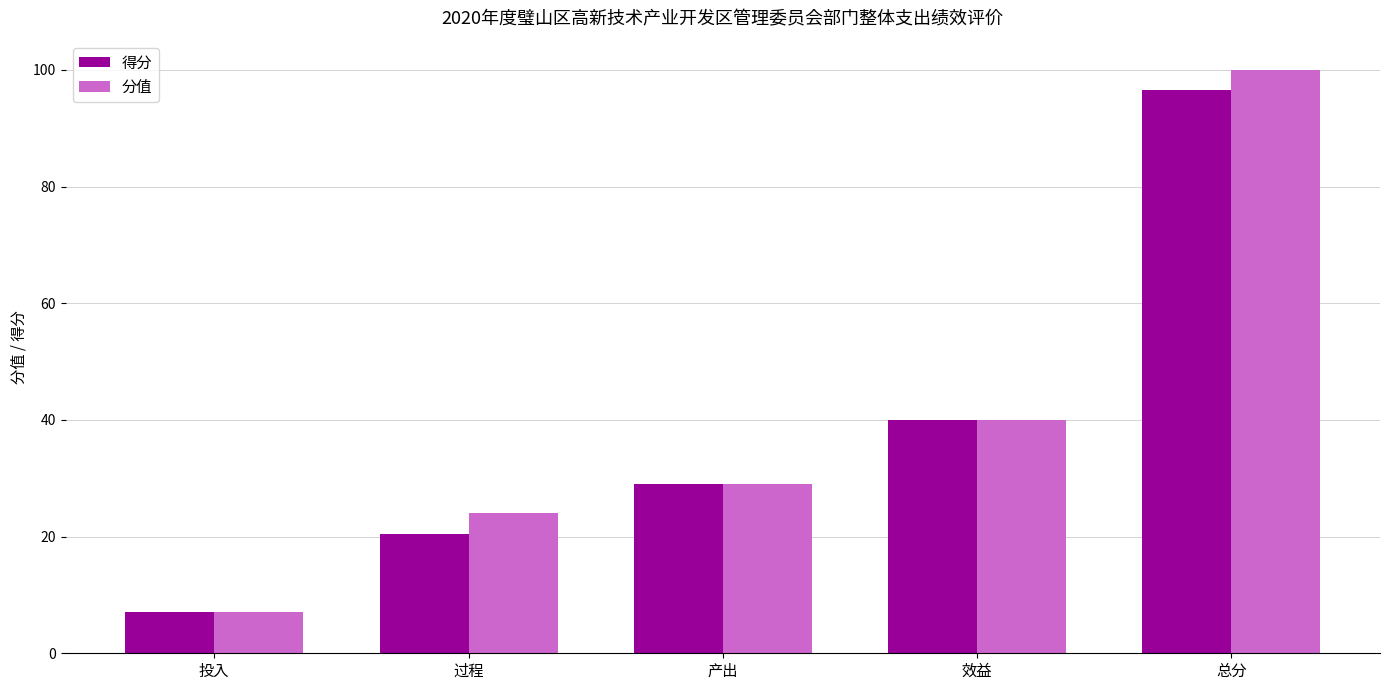

Reading left to right, what are all the values shown in this chart?

得分: 7.0	20.5	29.0	40.0	96.5
分值: 7.0	24.0	29.0	40.0	100.0